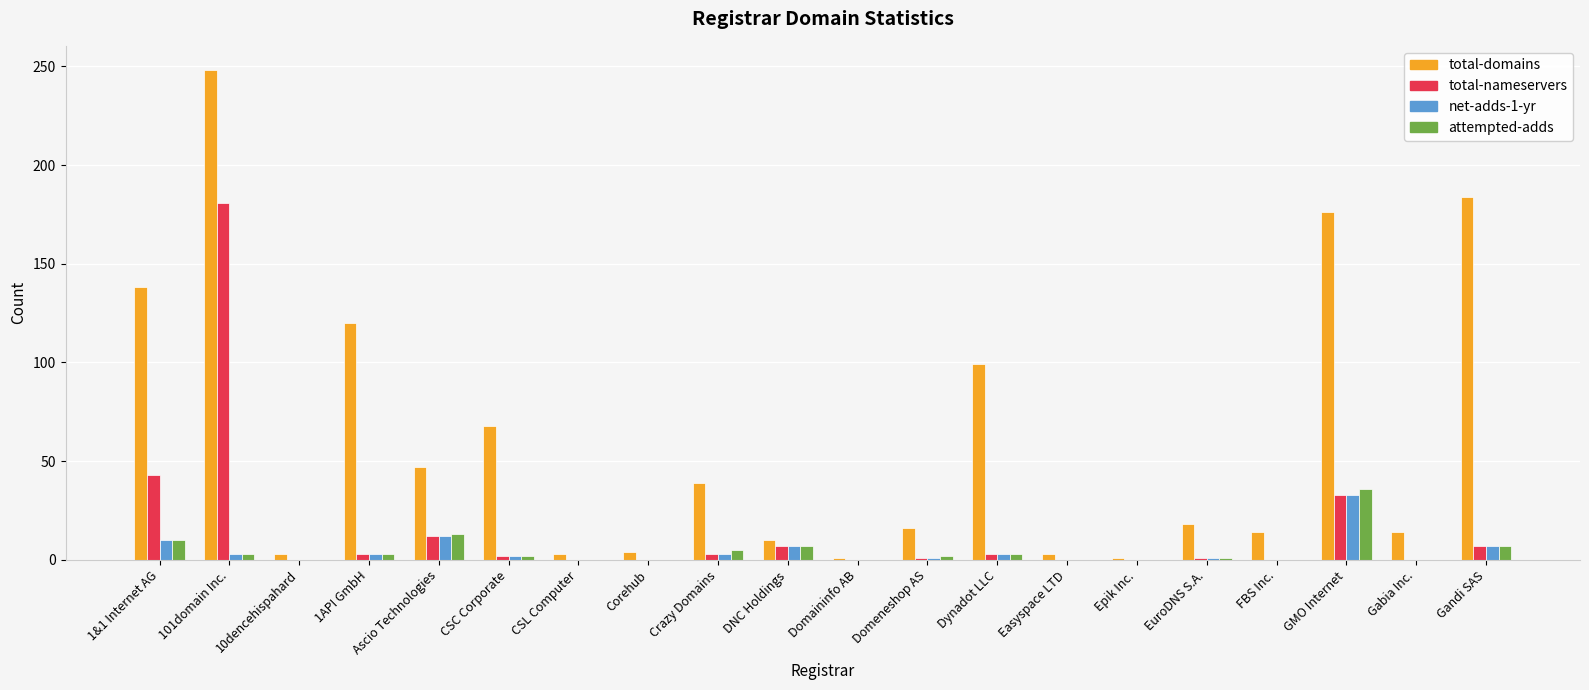

True or false: net-adds-1-yr has a value of 7 at DNC Holdings.

True